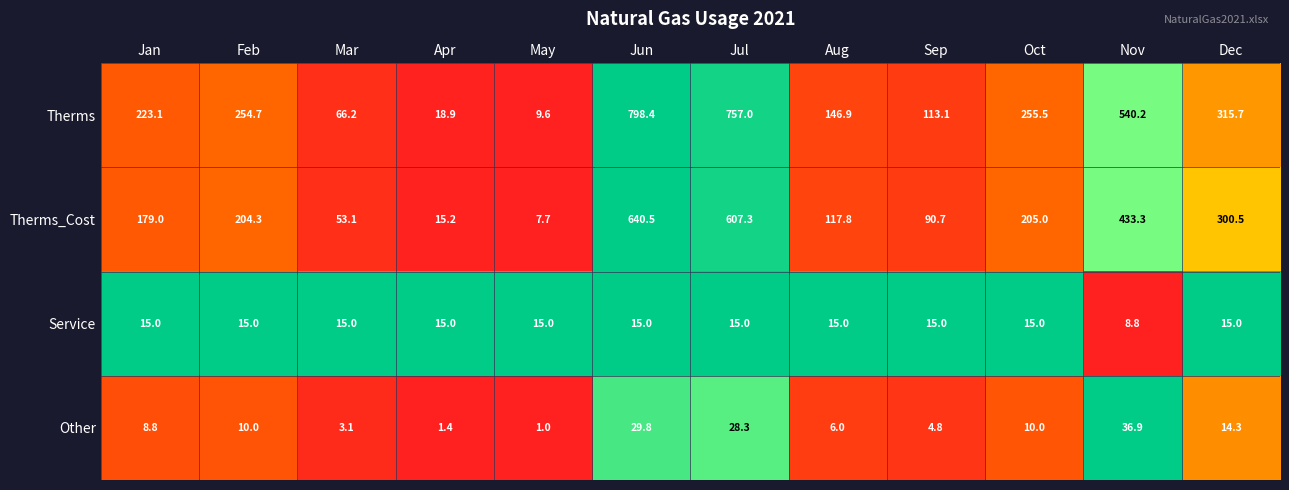

Rank the series by their maximum value, from lowest to highest.

Service, Other, Therms_Cost, Therms